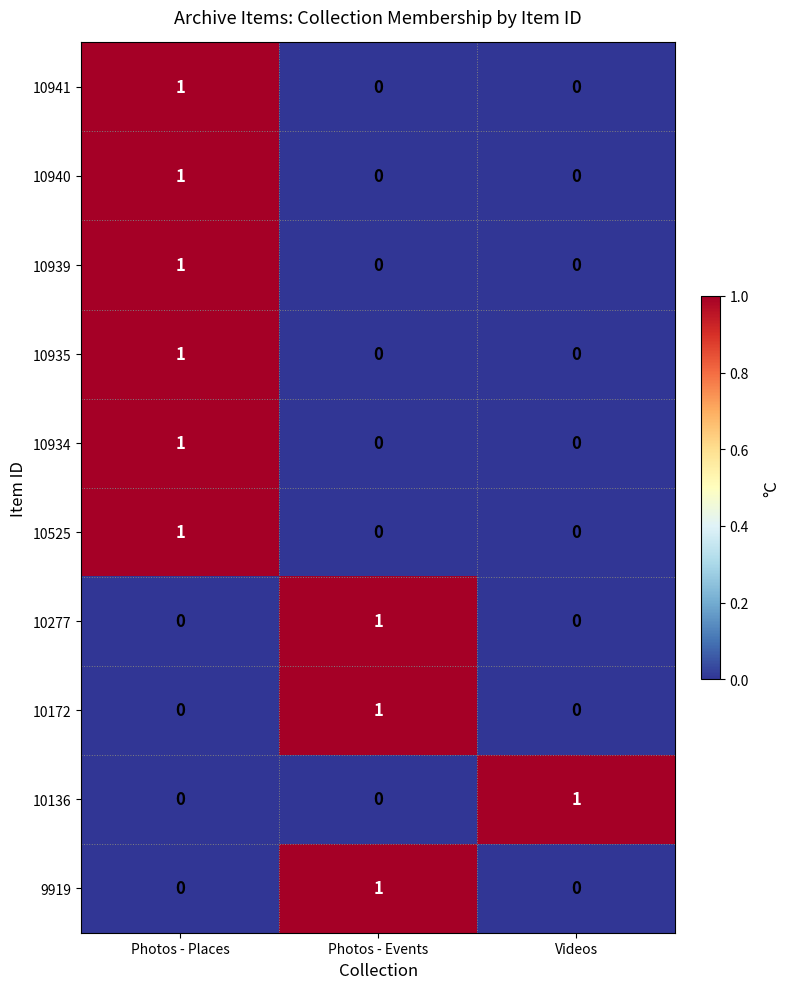

True or false: 10939 has a value of 1 at Videos.

False